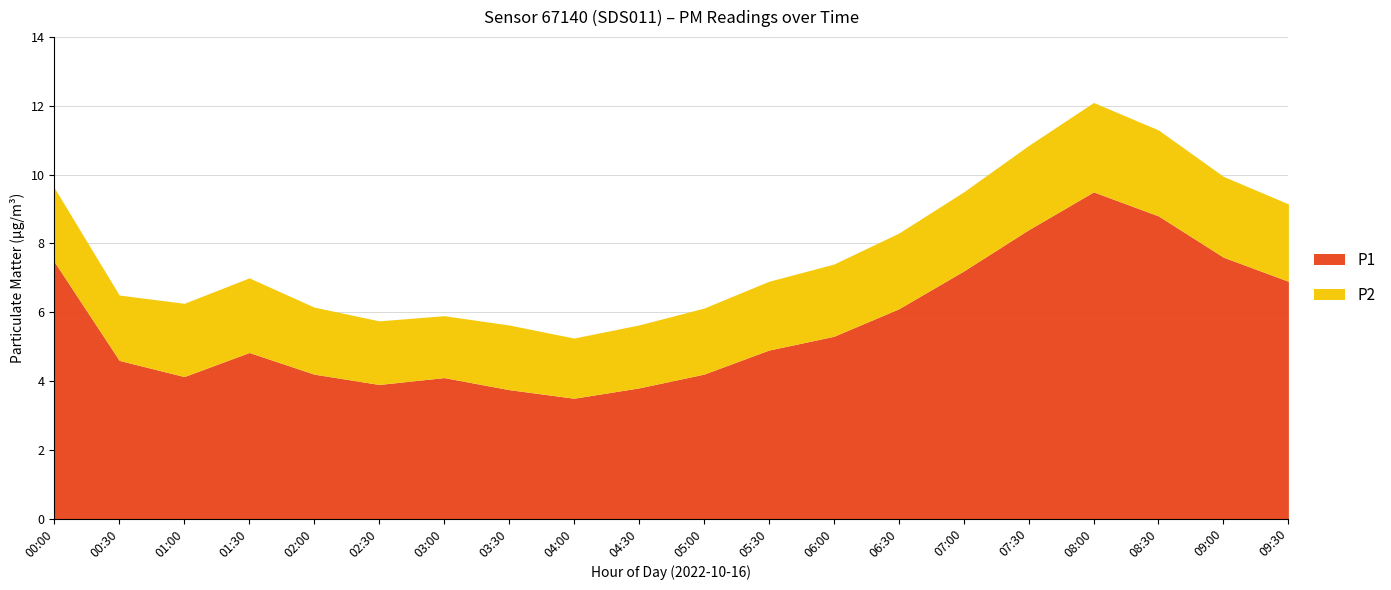

How many categories are shown in the chart?

20